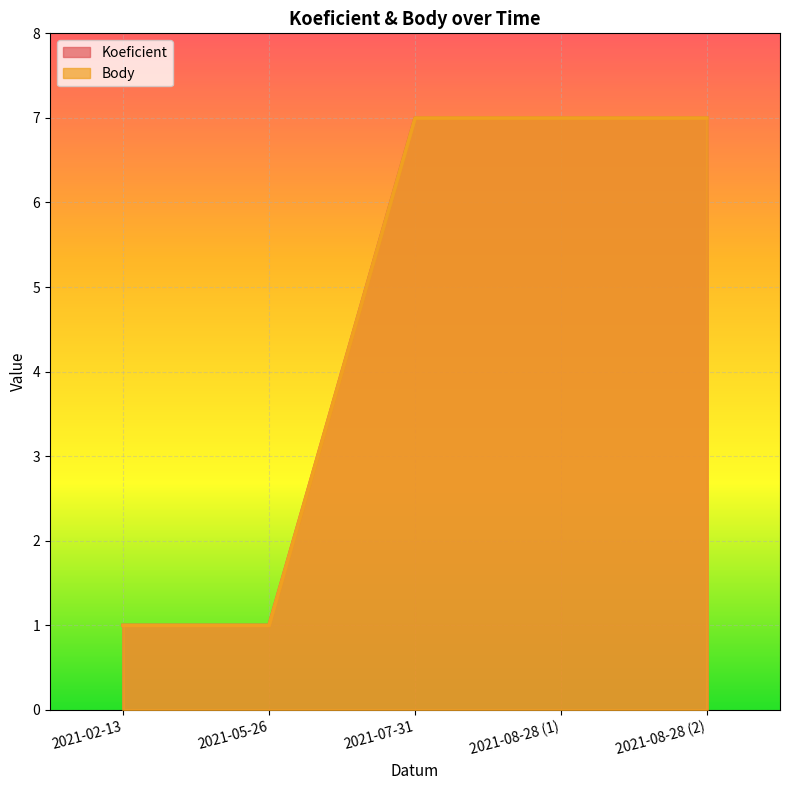

What is the minimum value for Koeficient?

1